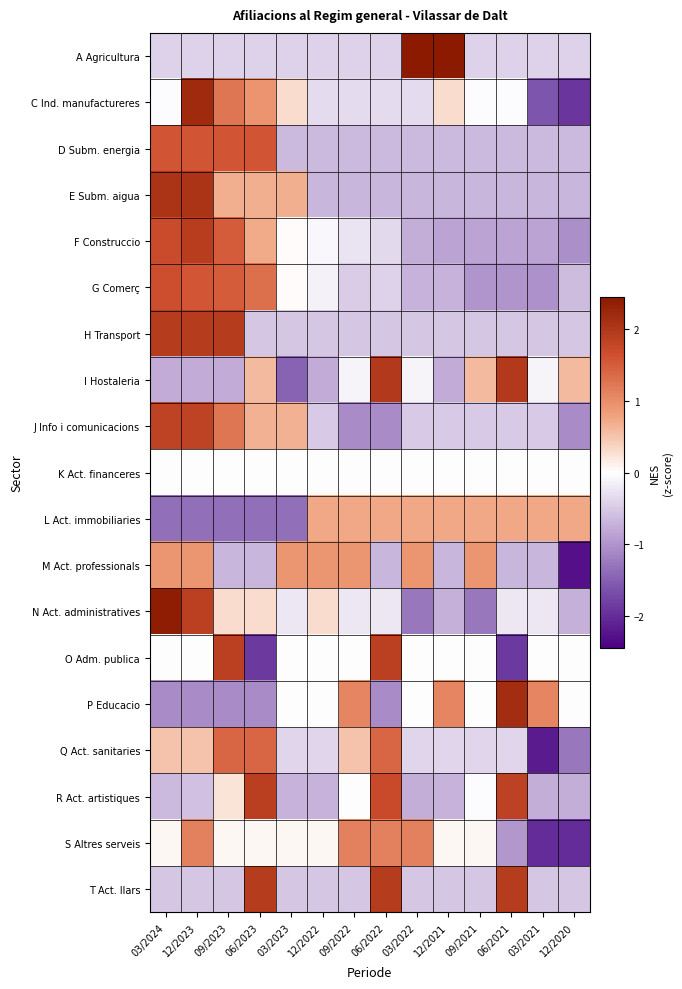

What is the maximum value shown in the chart?

2.4